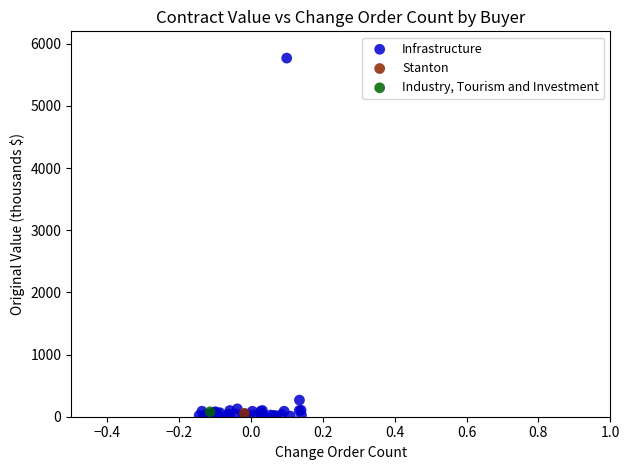

What are all the series names shown in the legend?

Infrastructure, Stanton, Industry, Tourism and Investment